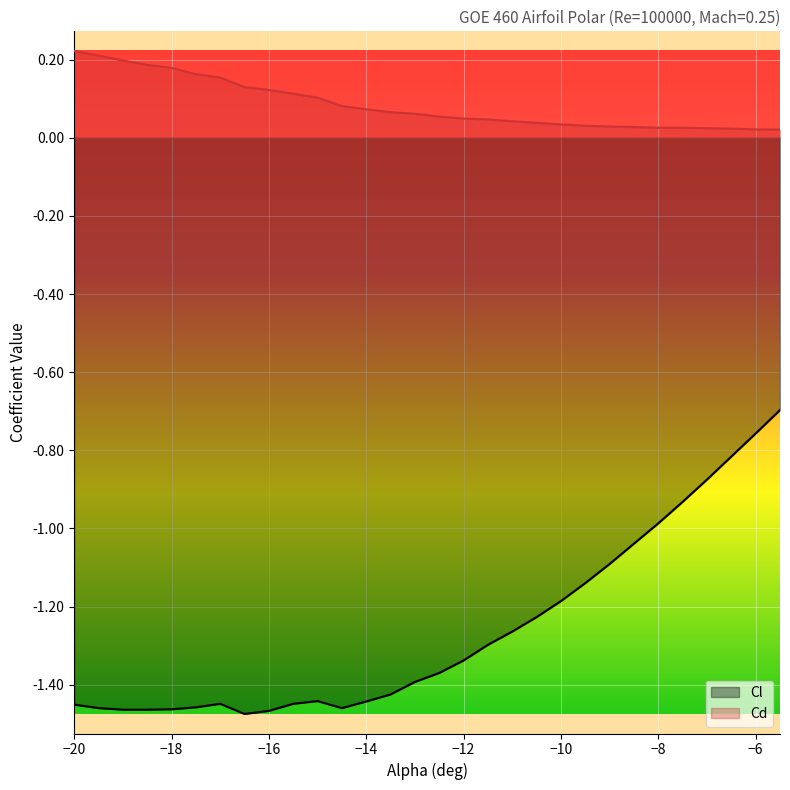

At which category does Cl reach its first local peak?

-17